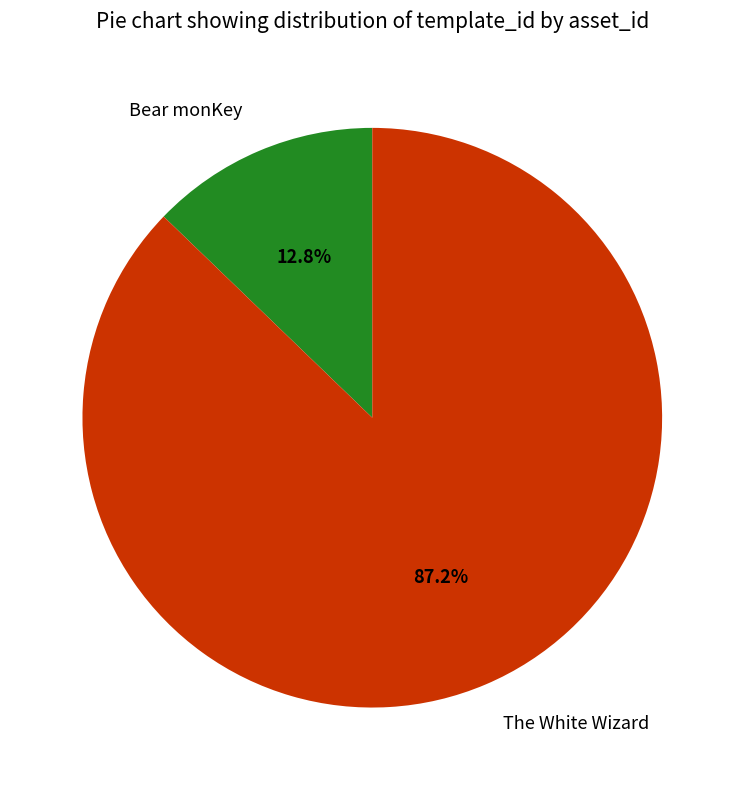

Rank the categories by value from lowest to highest.

Bear monKey, The White Wizard